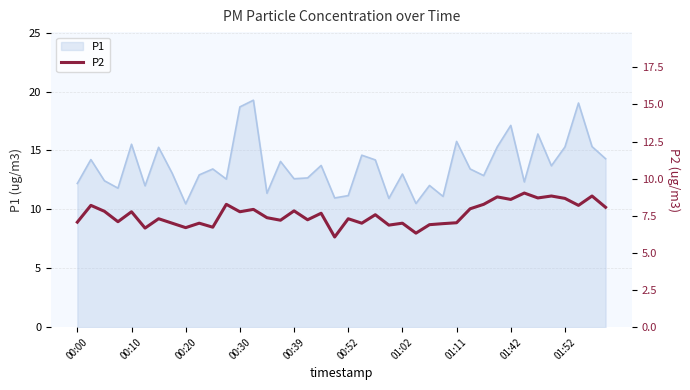

Which has a higher value, 00:00 or 34?

34